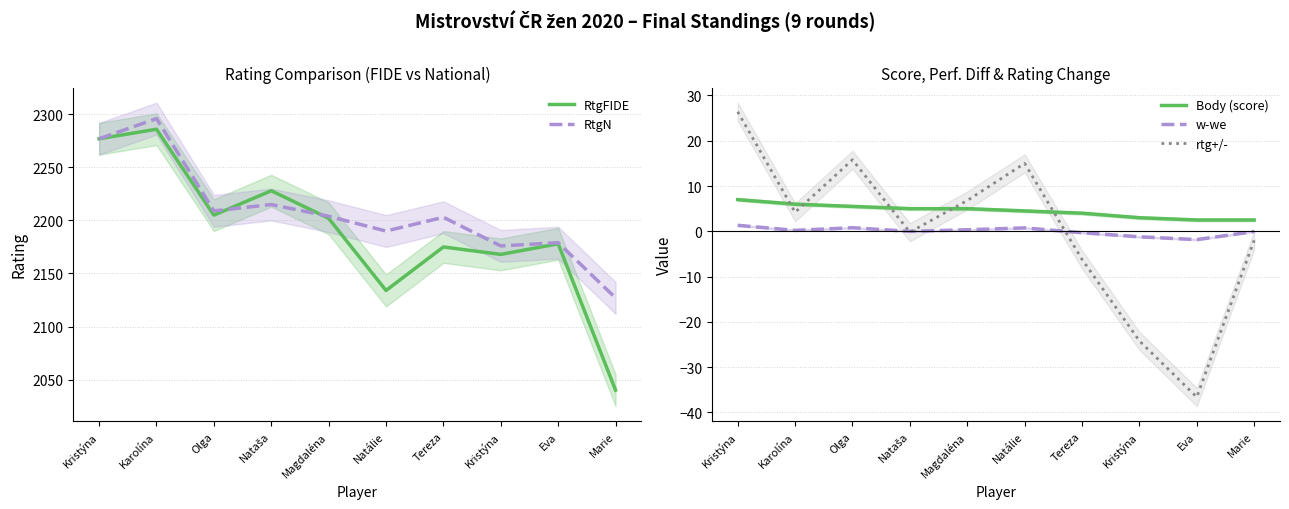

What is the sum of the RtgFIDE values at Nataša and Natálie?

4362.0